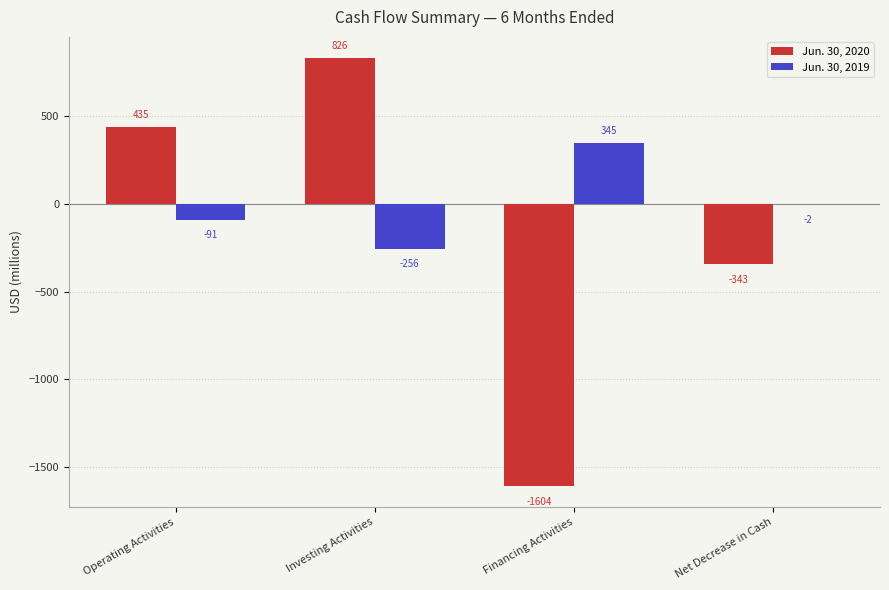

How many positive values does the Jun. 30, 2020 series have?

2